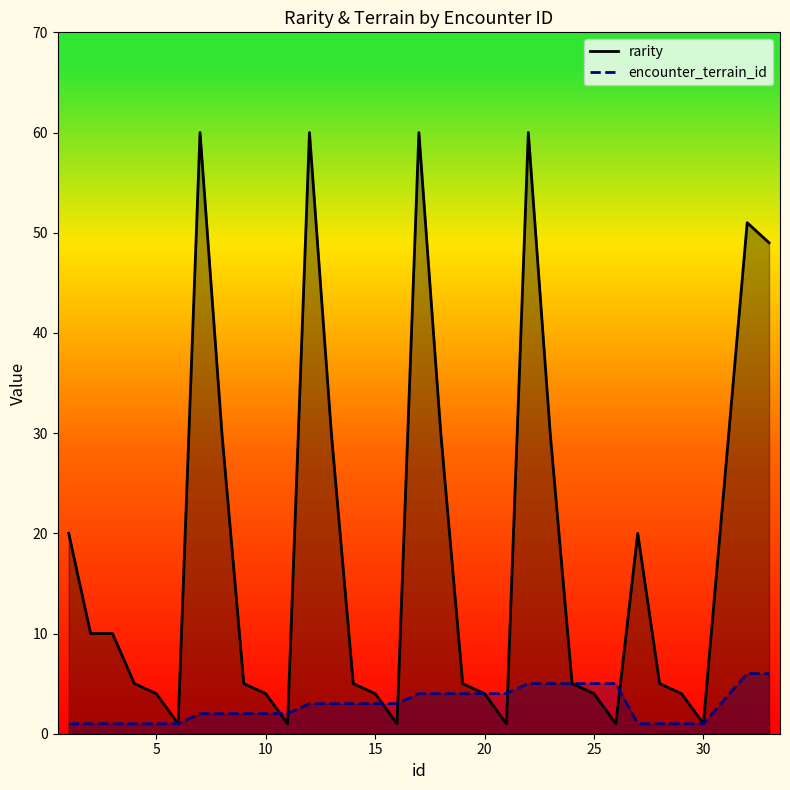

Rank the series by their average value, from highest to lowest.

rarity, encounter_terrain_id